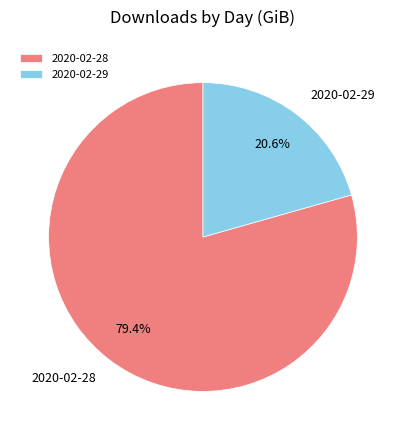

To the nearest percent, what is the average slice percentage?

50%